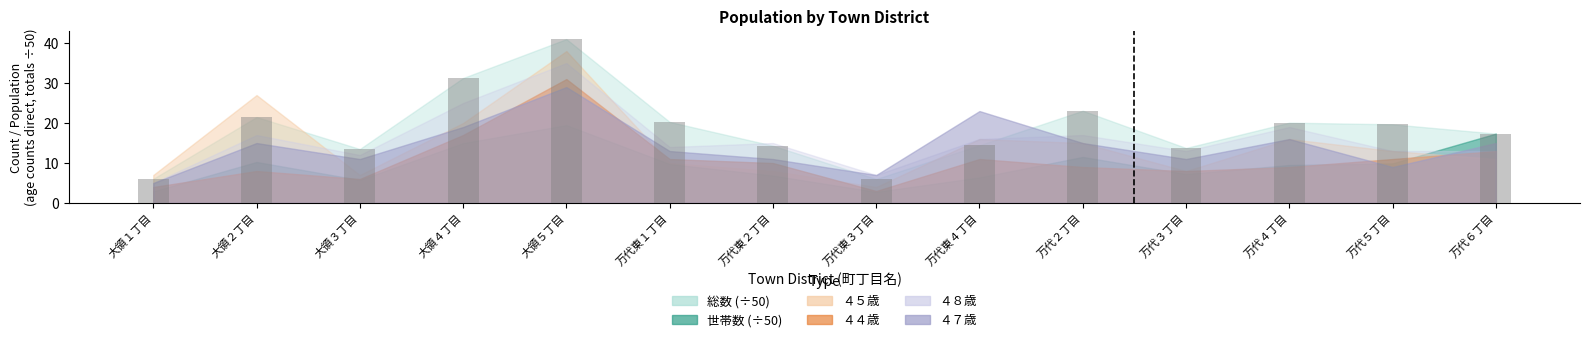

What is the label of the 6th bar from the left?

万代東１丁目